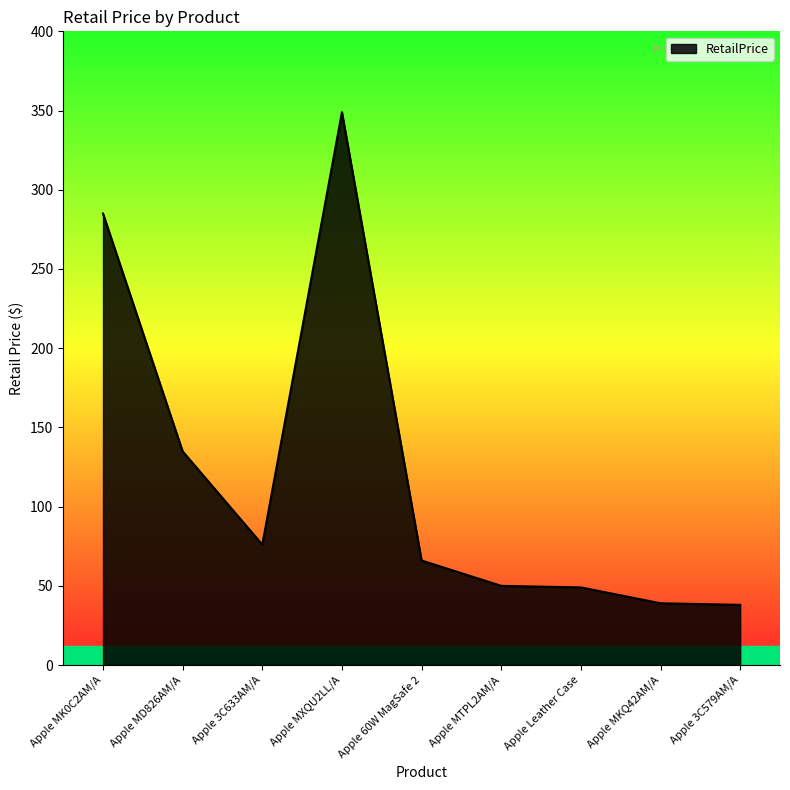

Is it true that the value at Apple MD826AM/A is 67.1?

False